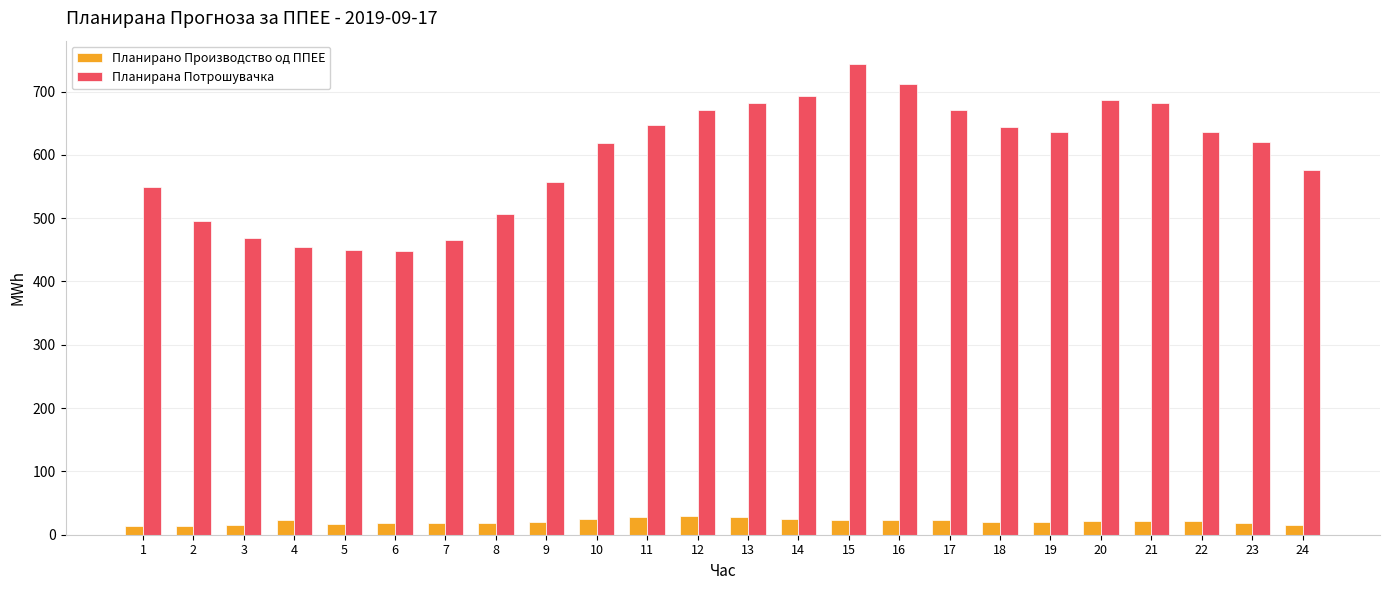

What is the difference between the second highest and second lowest values in the Планирана Потрошувачка series?

262.6